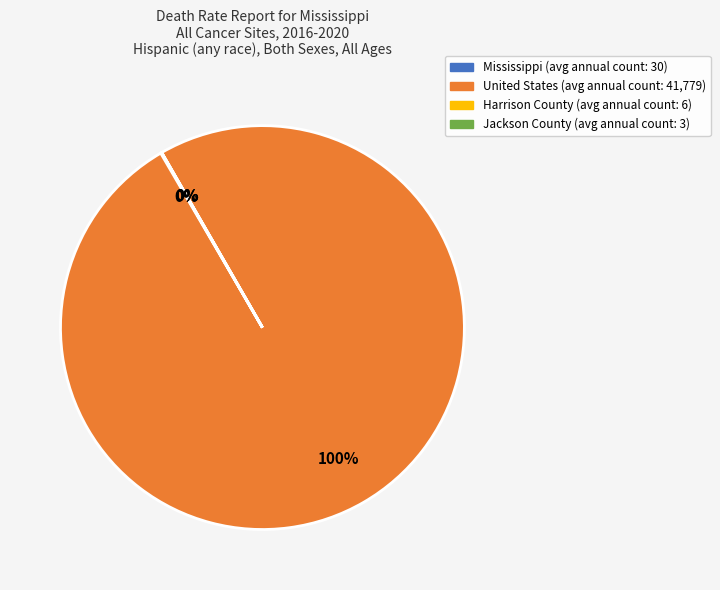

Which category has the biggest portion of the pie?

United States